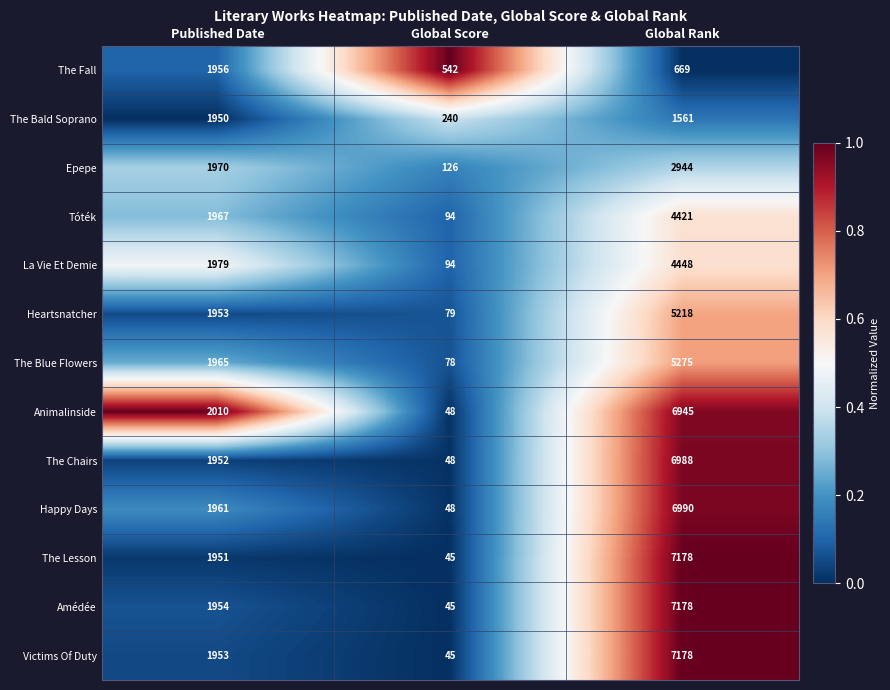

Count the number of data series in this chart.

13